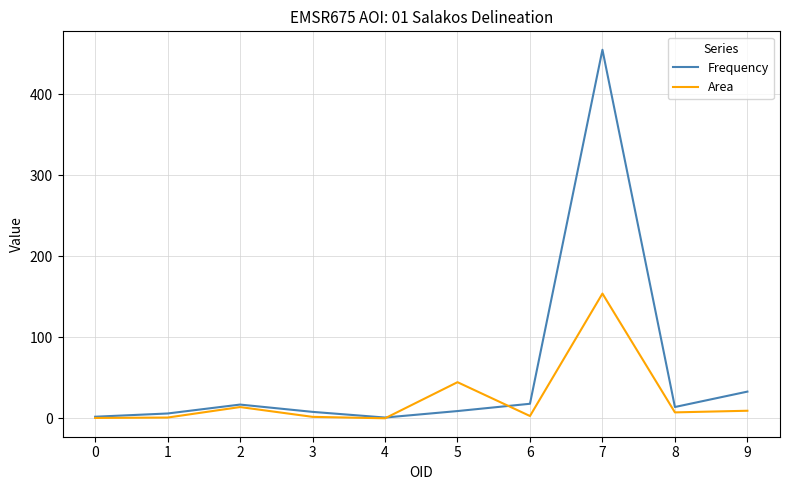

How many interior local peaks does the Area series have?

3